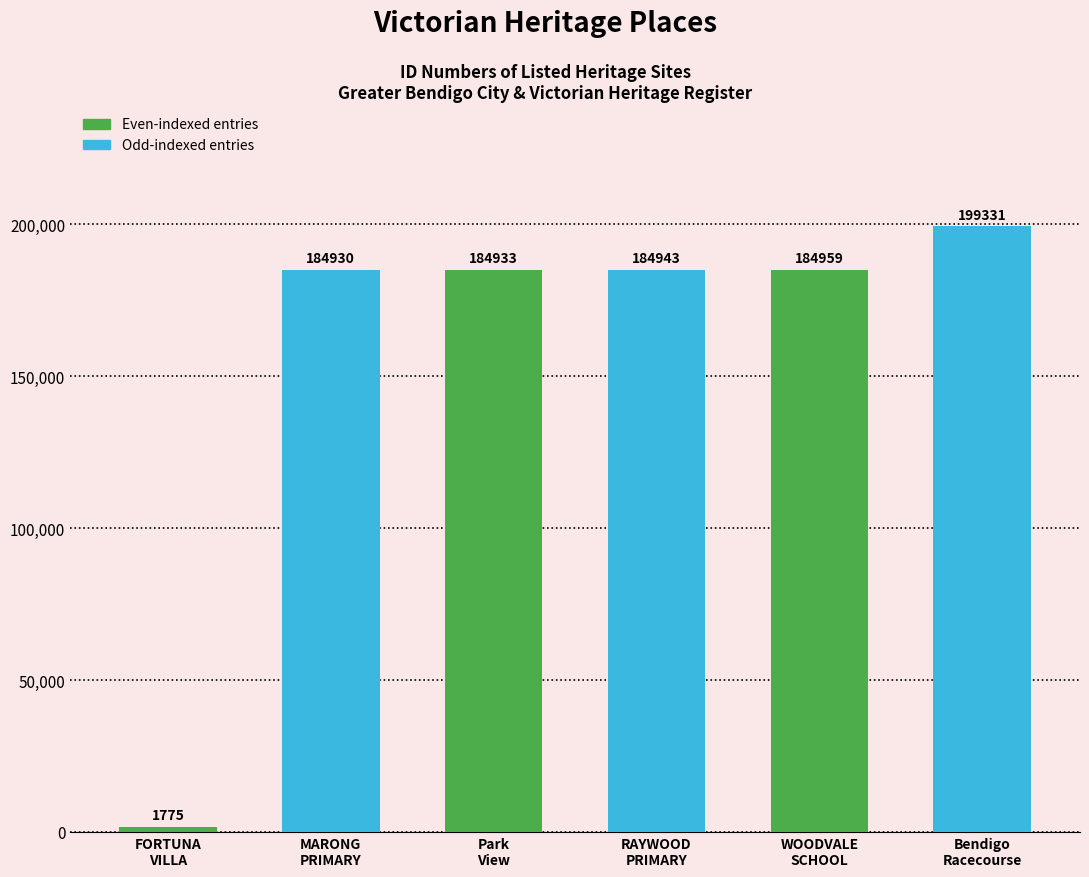

What is the maximum value shown in the chart?

199331